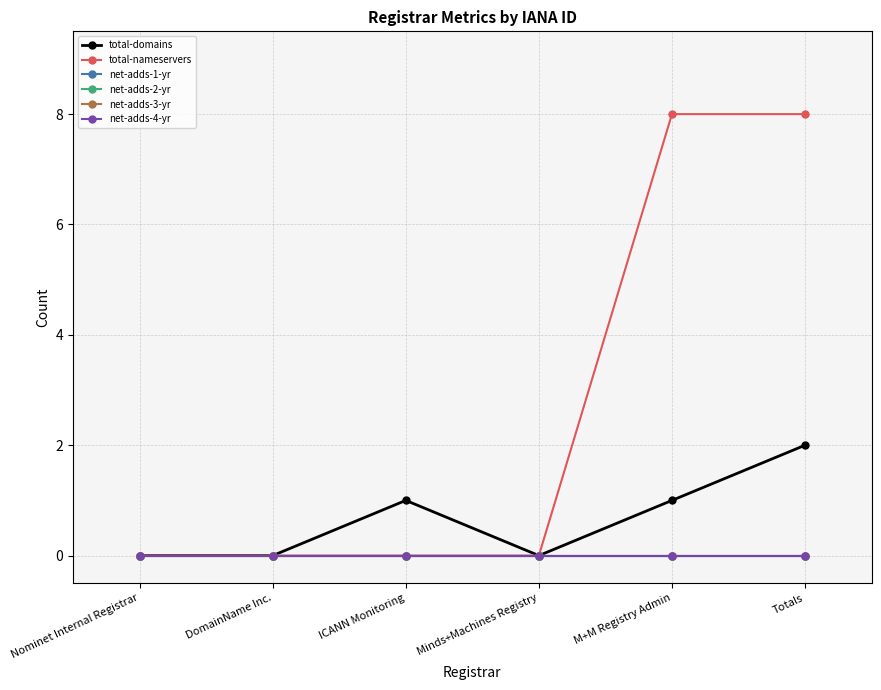

What is the sum of all total-nameservers values?

16